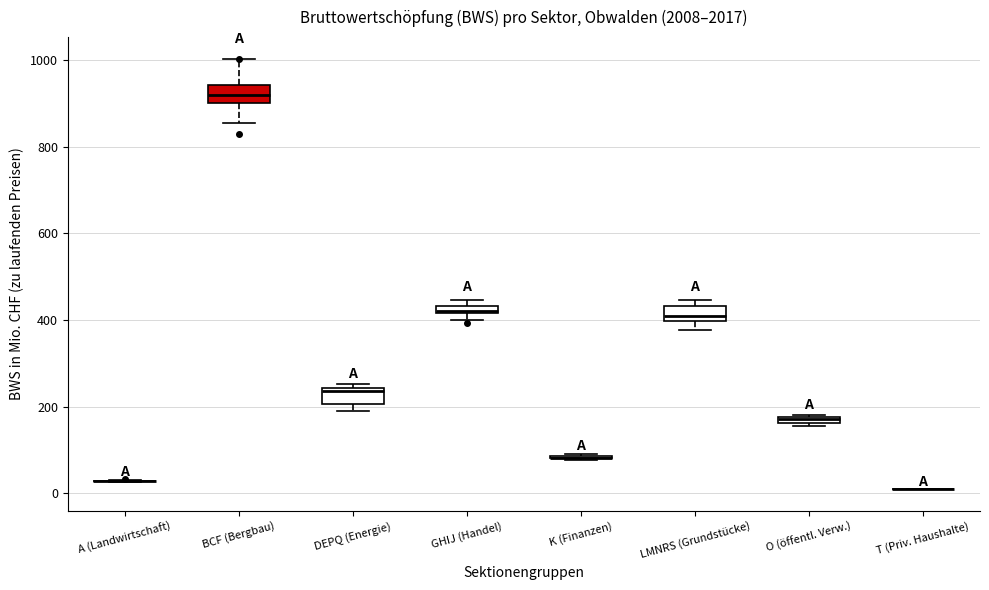

Where is the lower edge of the box for GHIJ (Handel) on the y-axis? The values are not printed on the chart, so give them approximately, as read against the axis.

420